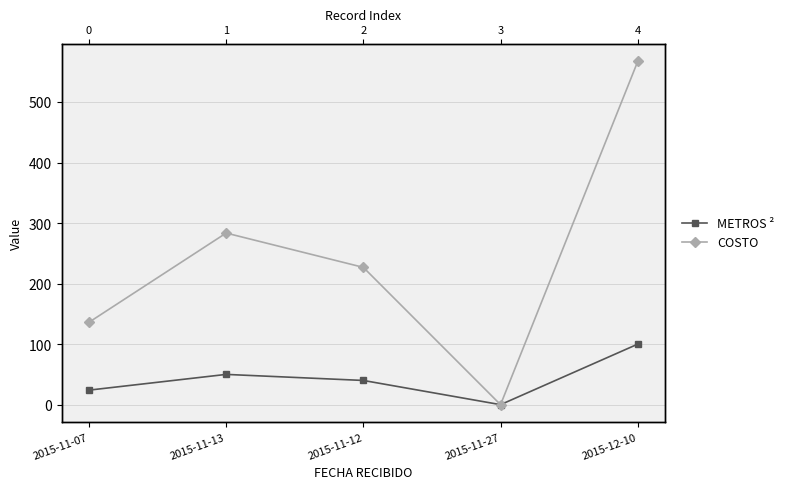

Rank the series by their maximum value, from highest to lowest.

COSTO, METROS ²